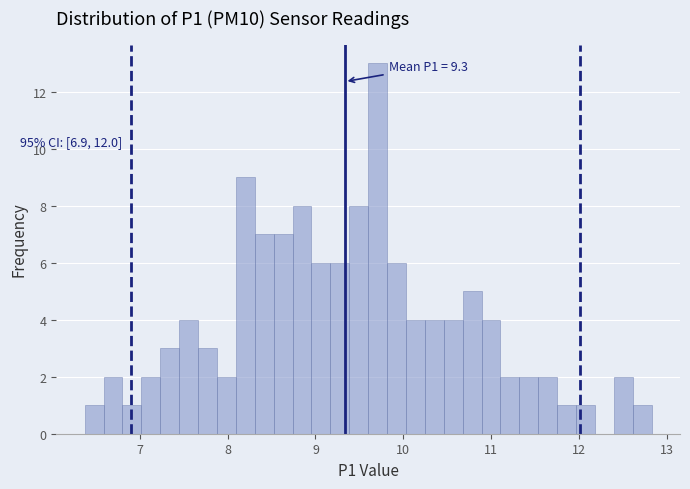

Read against the x-axis, roughly where is the centre of the tallest bar?

9.7